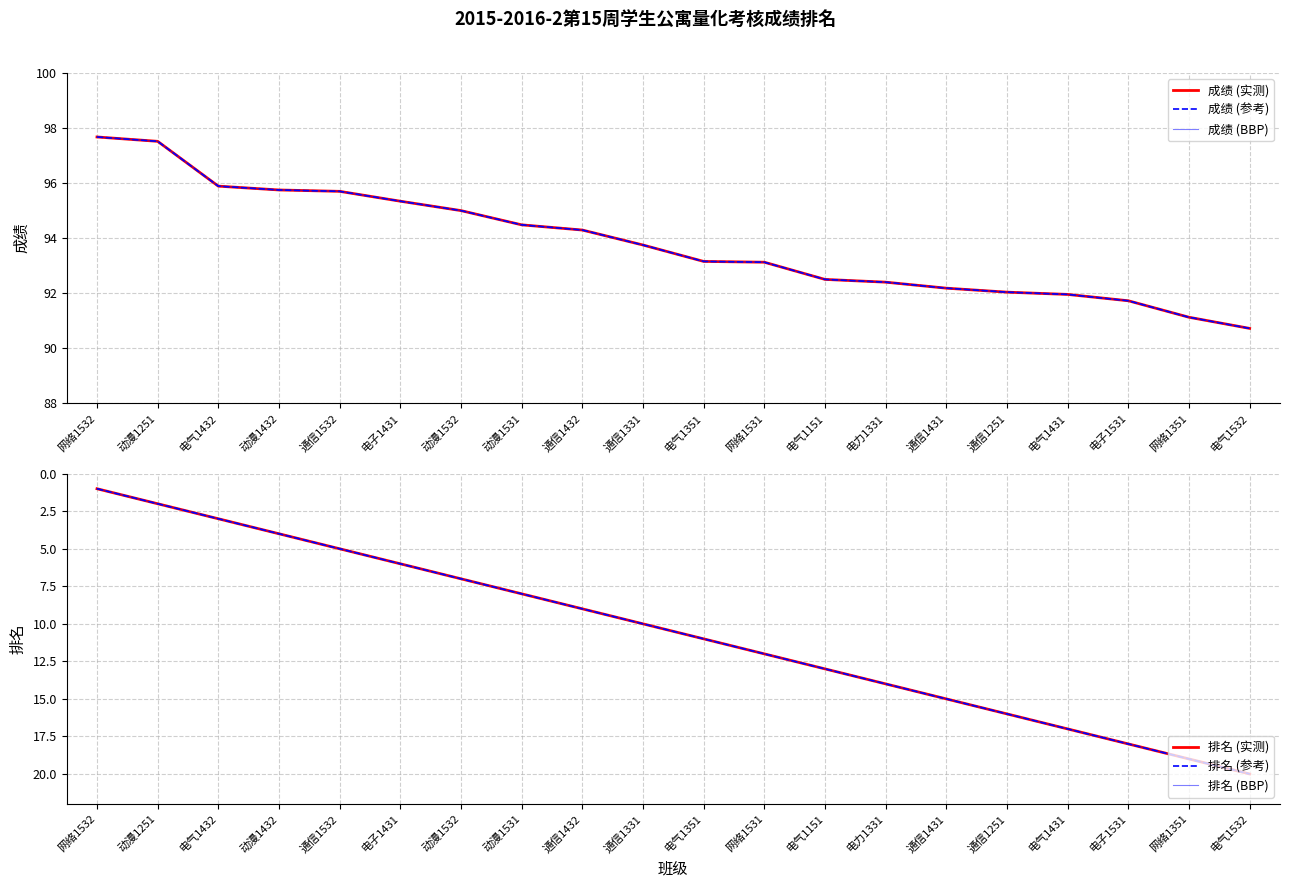

Is it true that 排名 (实测) equals 12.0 at 网络1531?

True